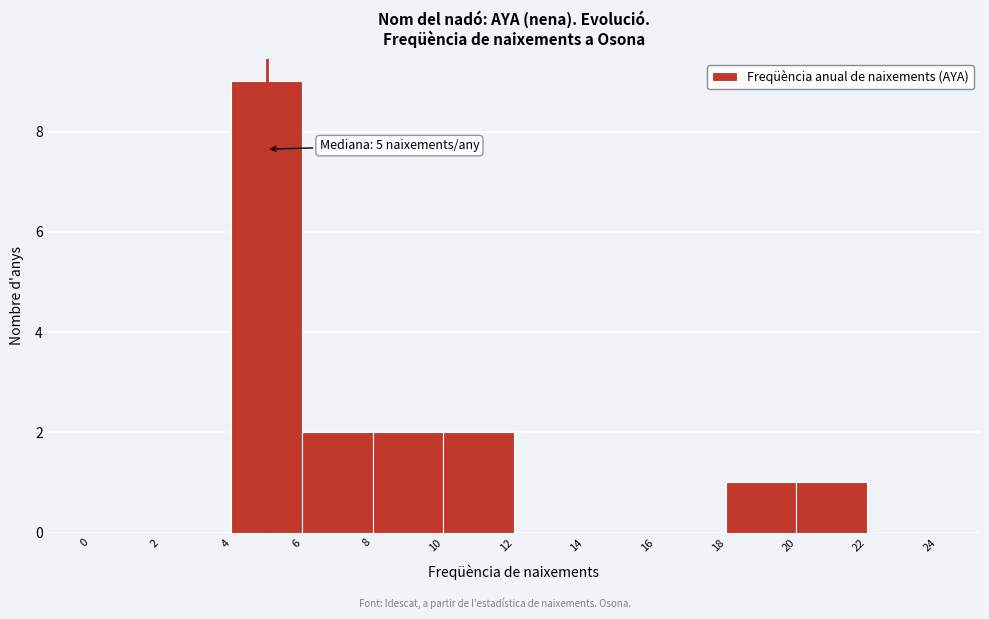

Which range on the x-axis has the tallest bar?

4 to 6